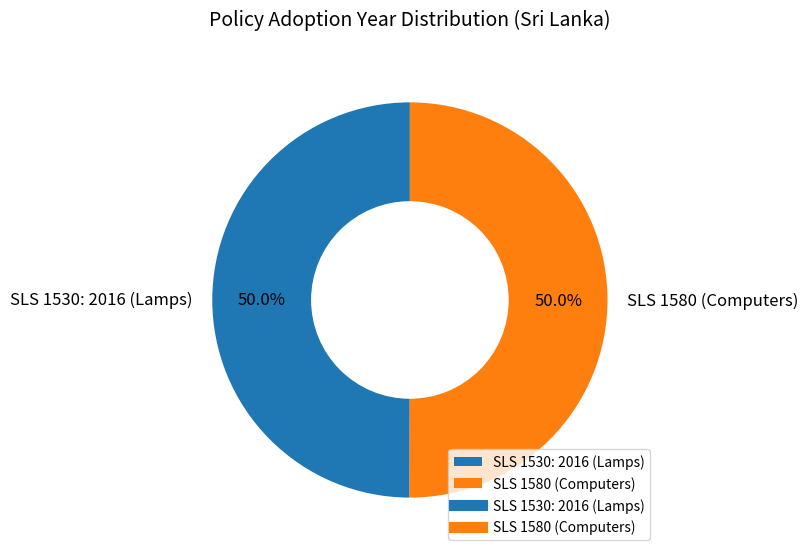

To the nearest percent, what is the average slice percentage?

50%